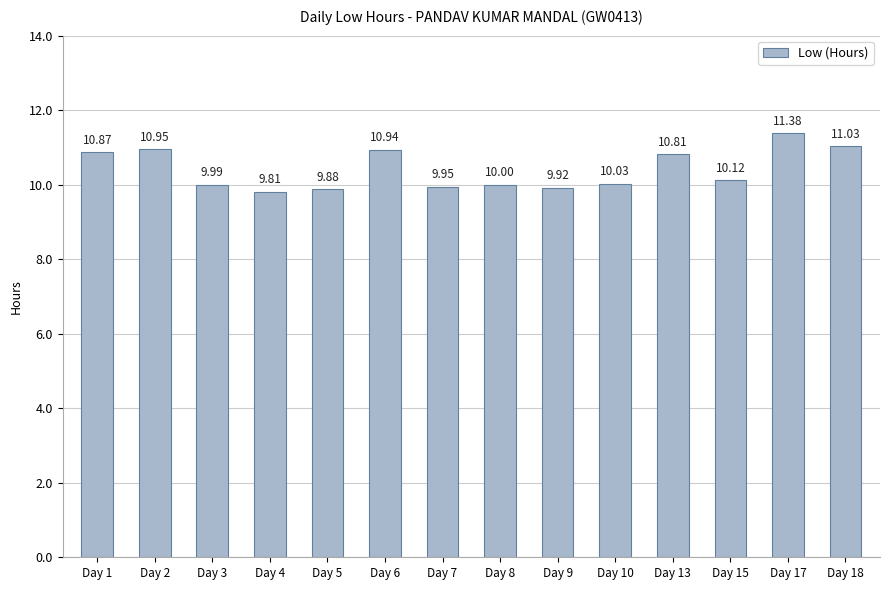

Which has a higher value, Day 1 or Day 2?

Day 2